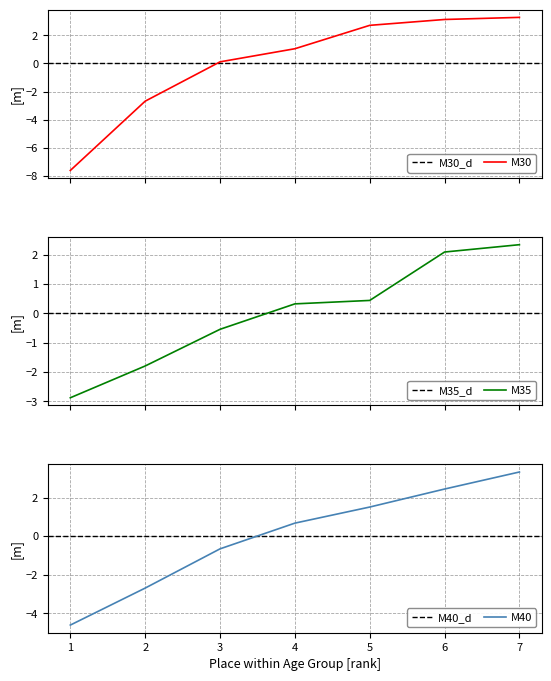

What is the maximum value for M30?

3.3